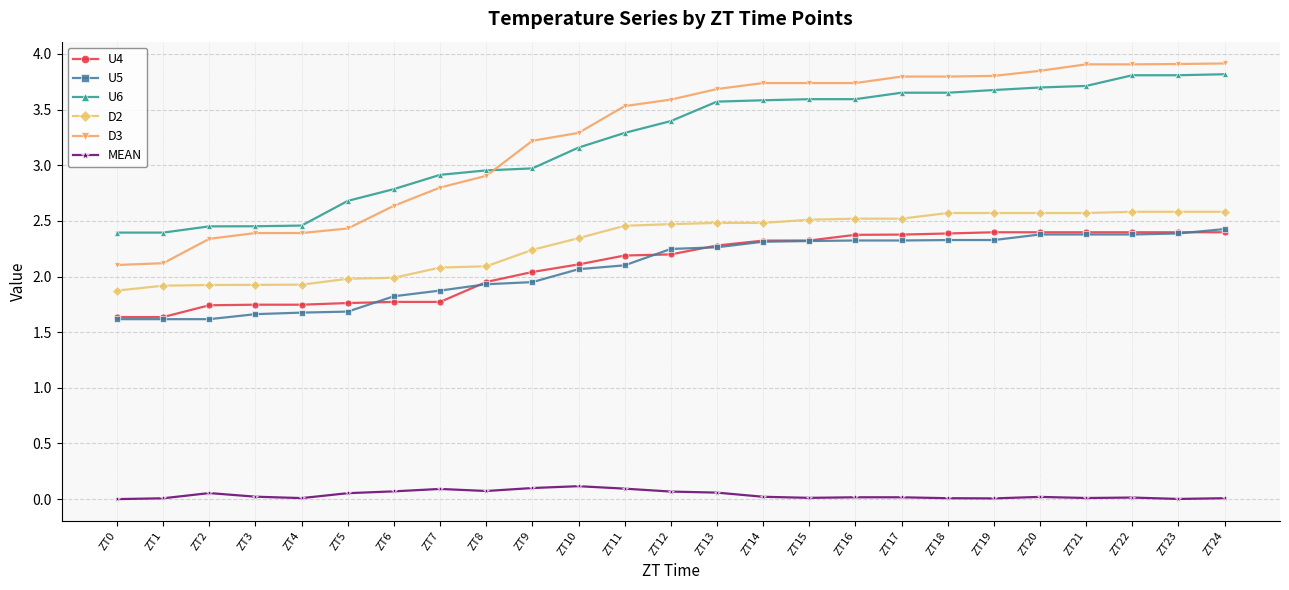

How many categories are shown in the chart?

25